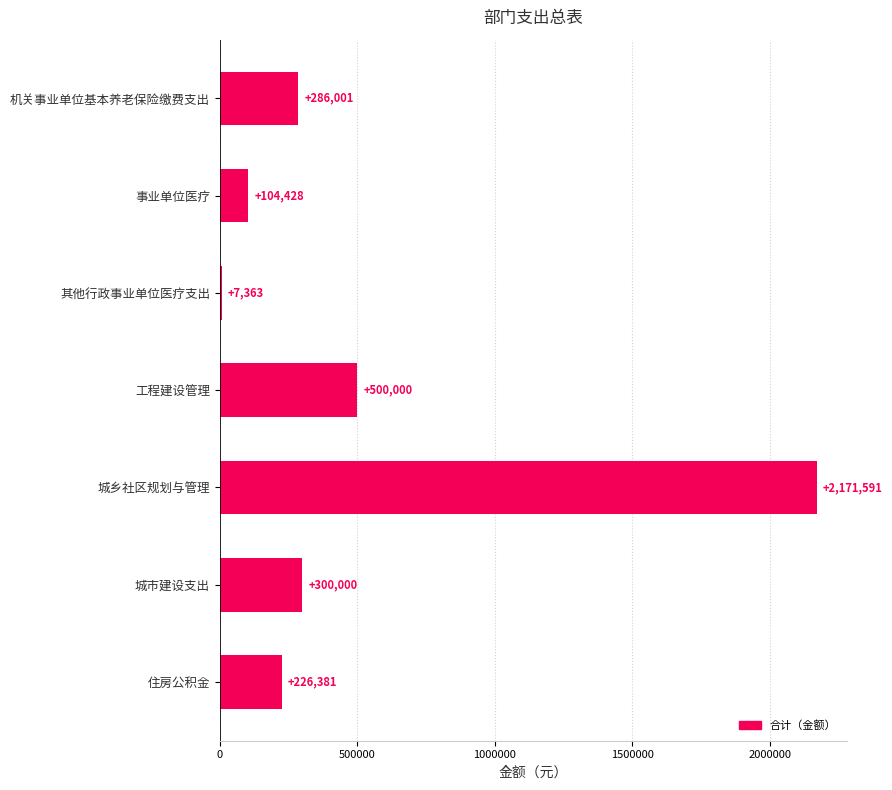

How many series are shown in this chart?

1